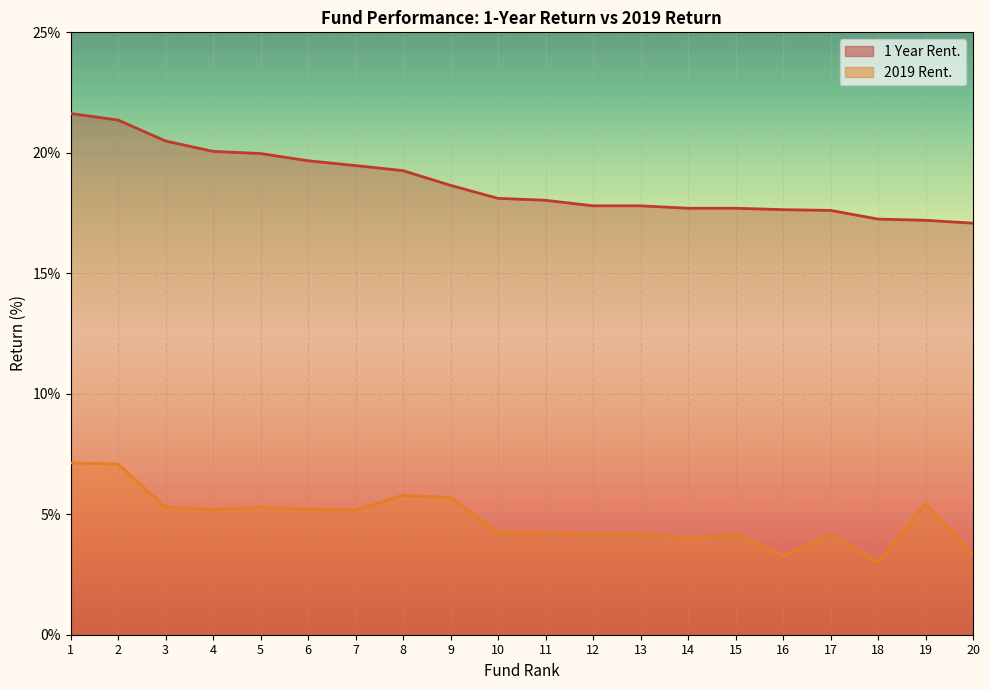

What is the minimum value for 2019 Rent.?

3.0